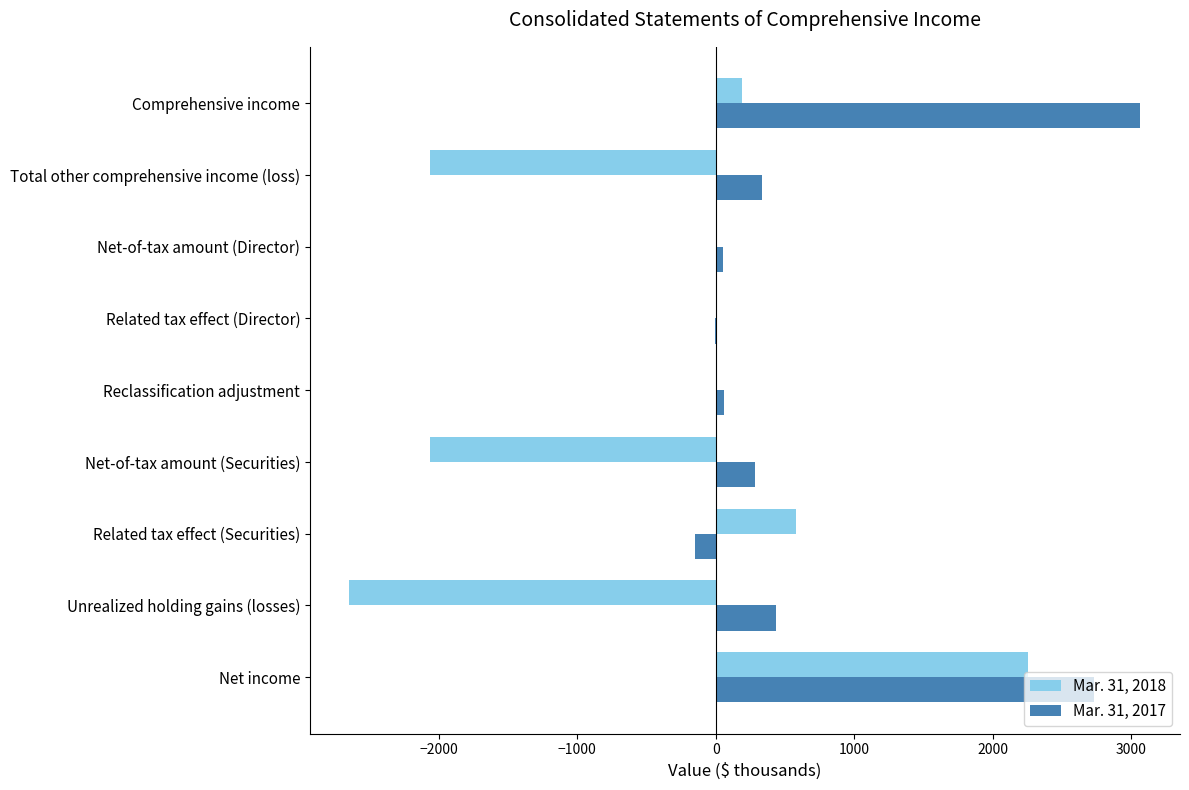

The Mar. 31, 2018 series shows -2887 at Reclassification adjustment. True or false?

False